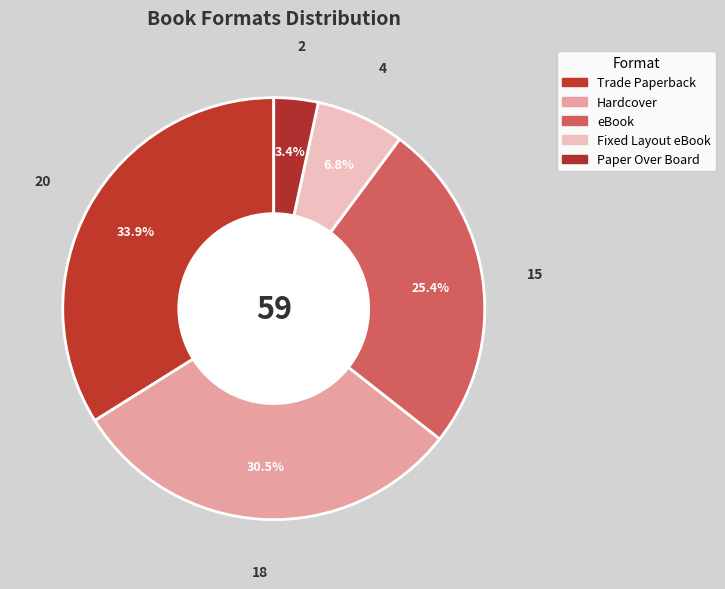

To the nearest percent, what is the average slice percentage?

20%